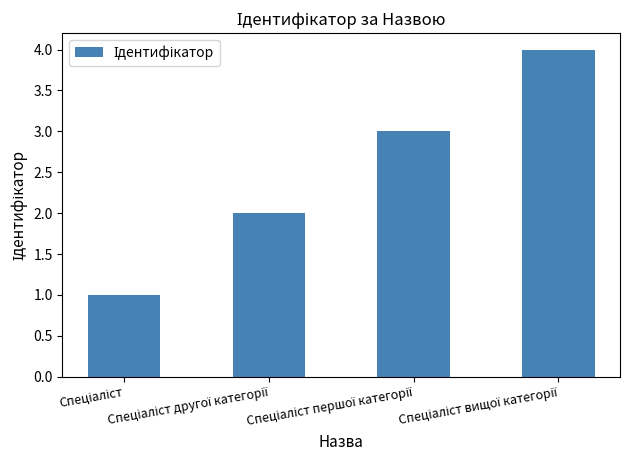

What is the sum of all values?

10